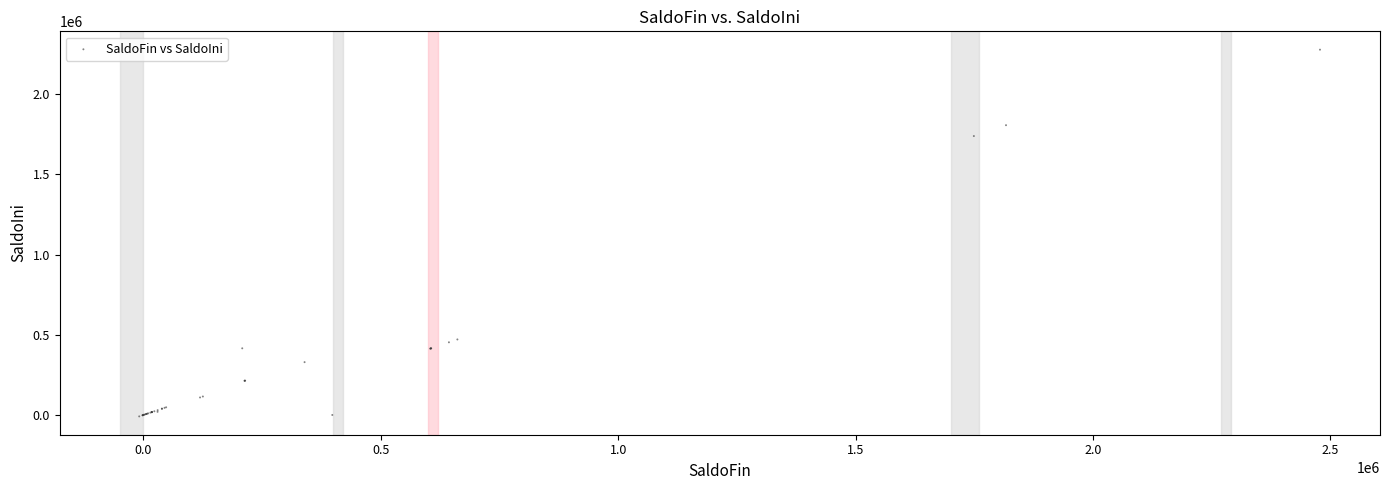

What Y value in the scatter plot is closest to 1134403?

1739056.4